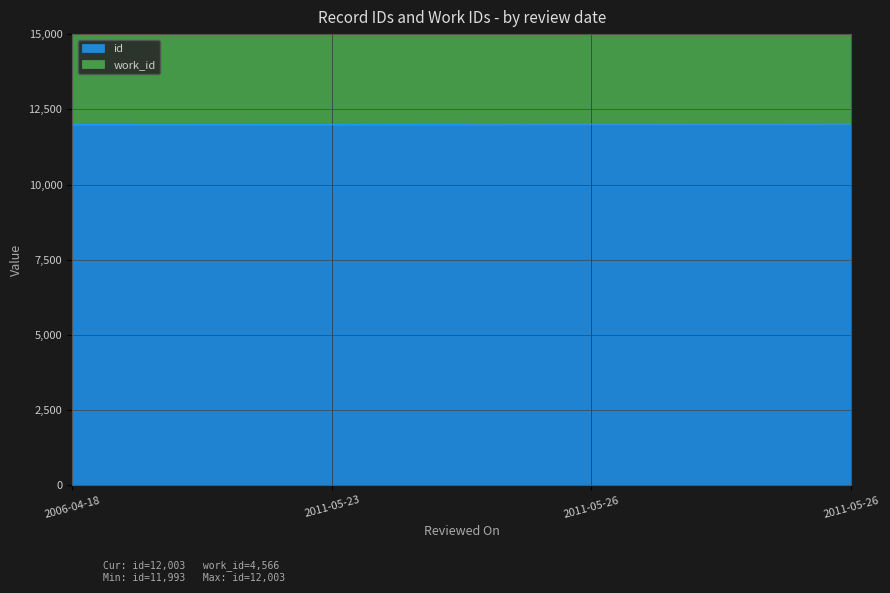

Reading left to right, extract all data points from this chart.

2006-04-18=11993	2011-05-23=11995	2011-05-26=12002	2011-05-26=12003